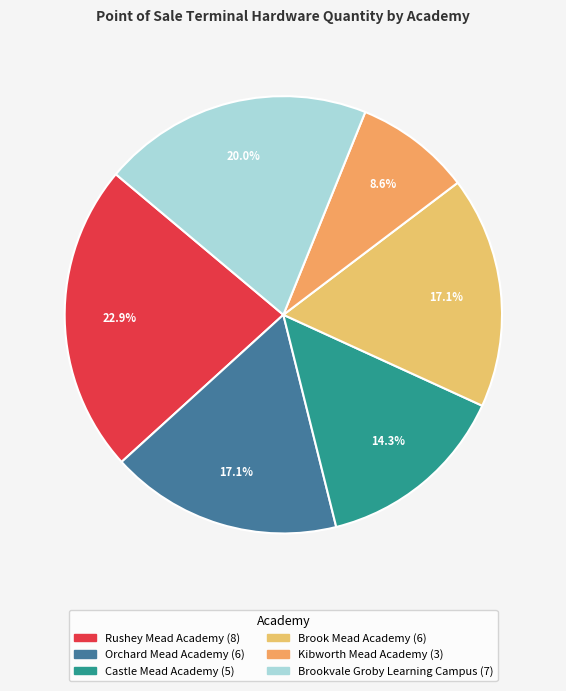

To the nearest percent, what portion does Orchard Mead Academy represent?

17%